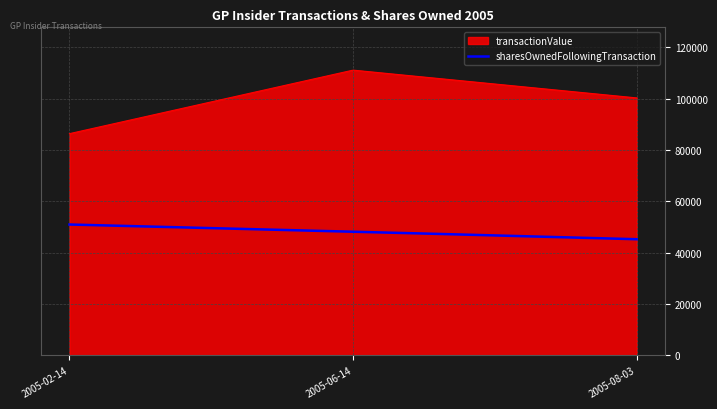

Which series has the largest total across all categories?

transactionValue